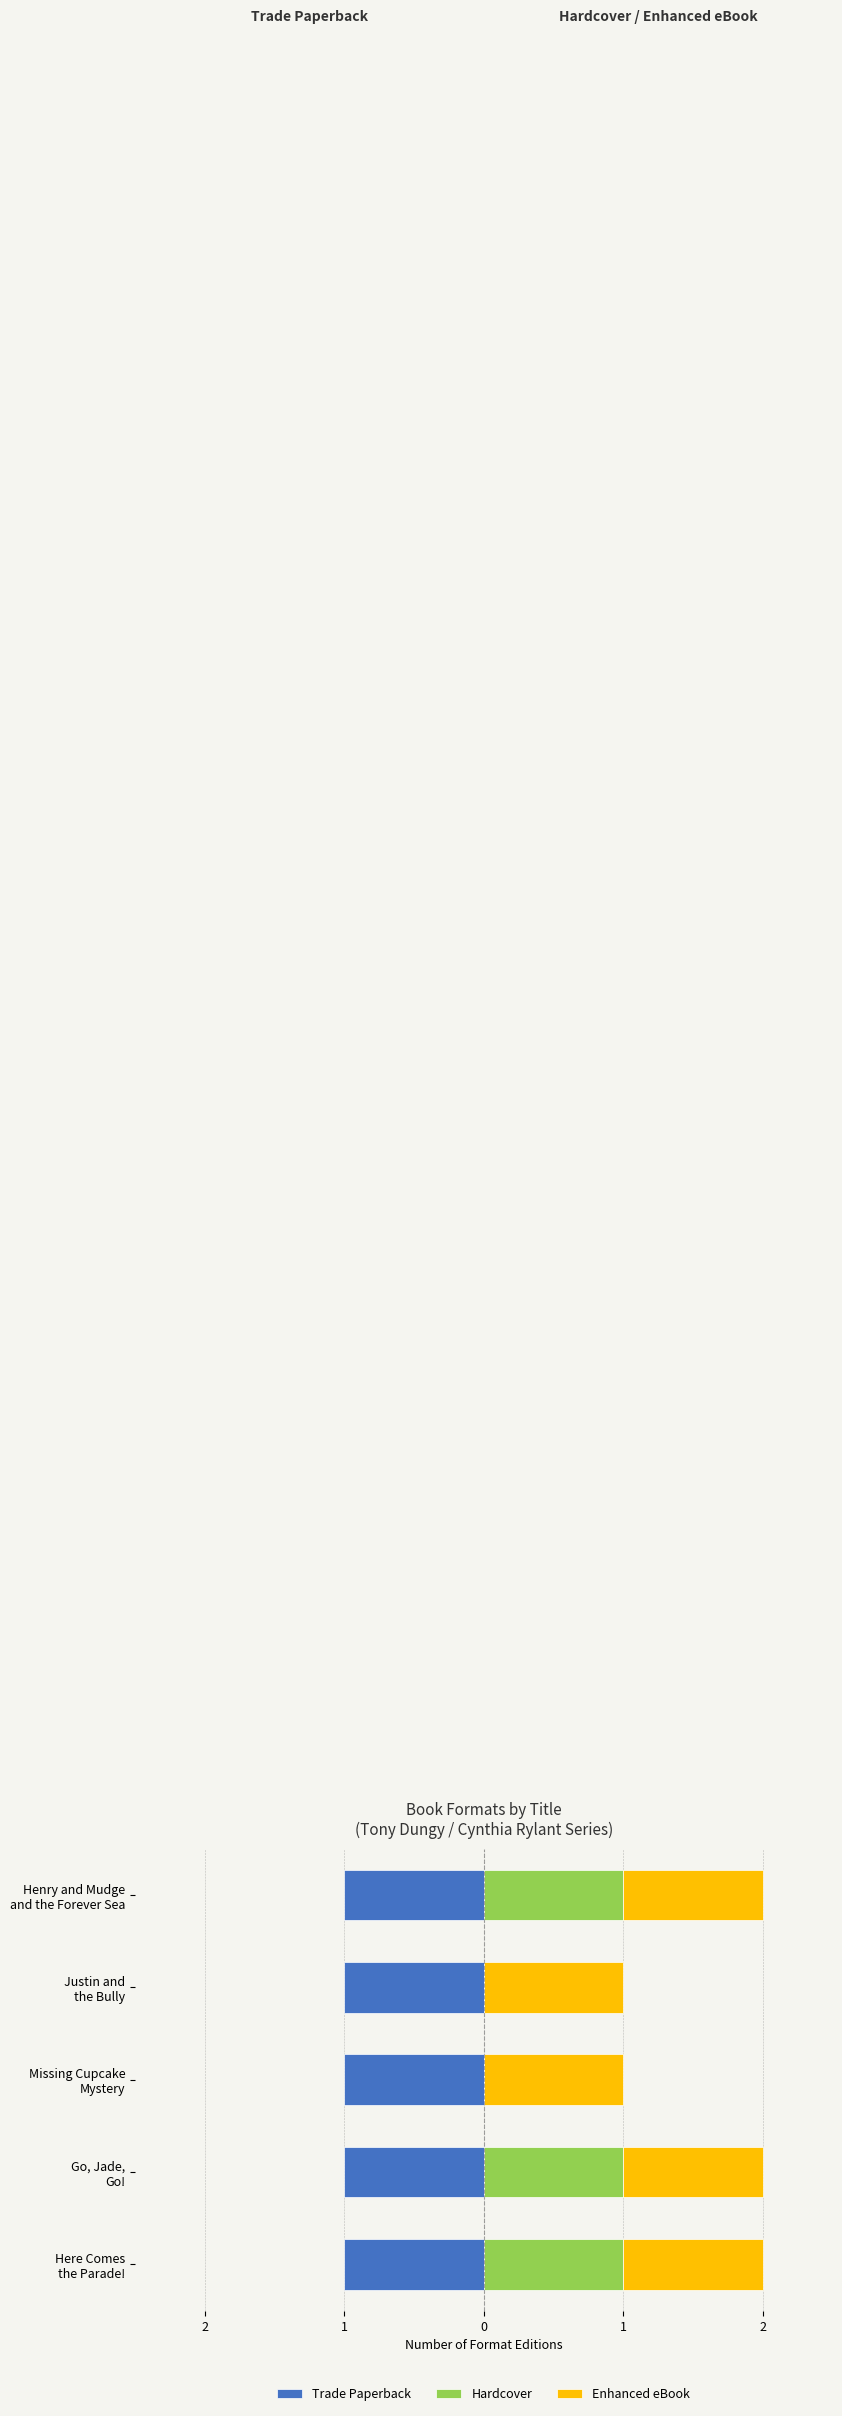

Rank the series by their maximum value, from highest to lowest.

Hardcover, Trade Paperback, Enhanced eBook